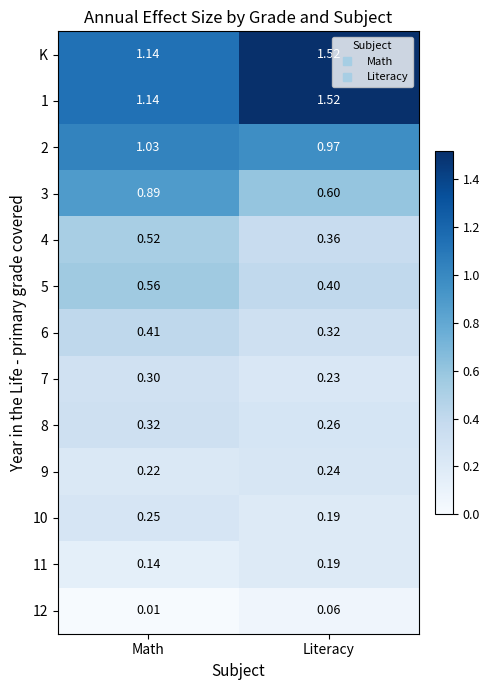

Which category has the highest value across all series?

Literacy